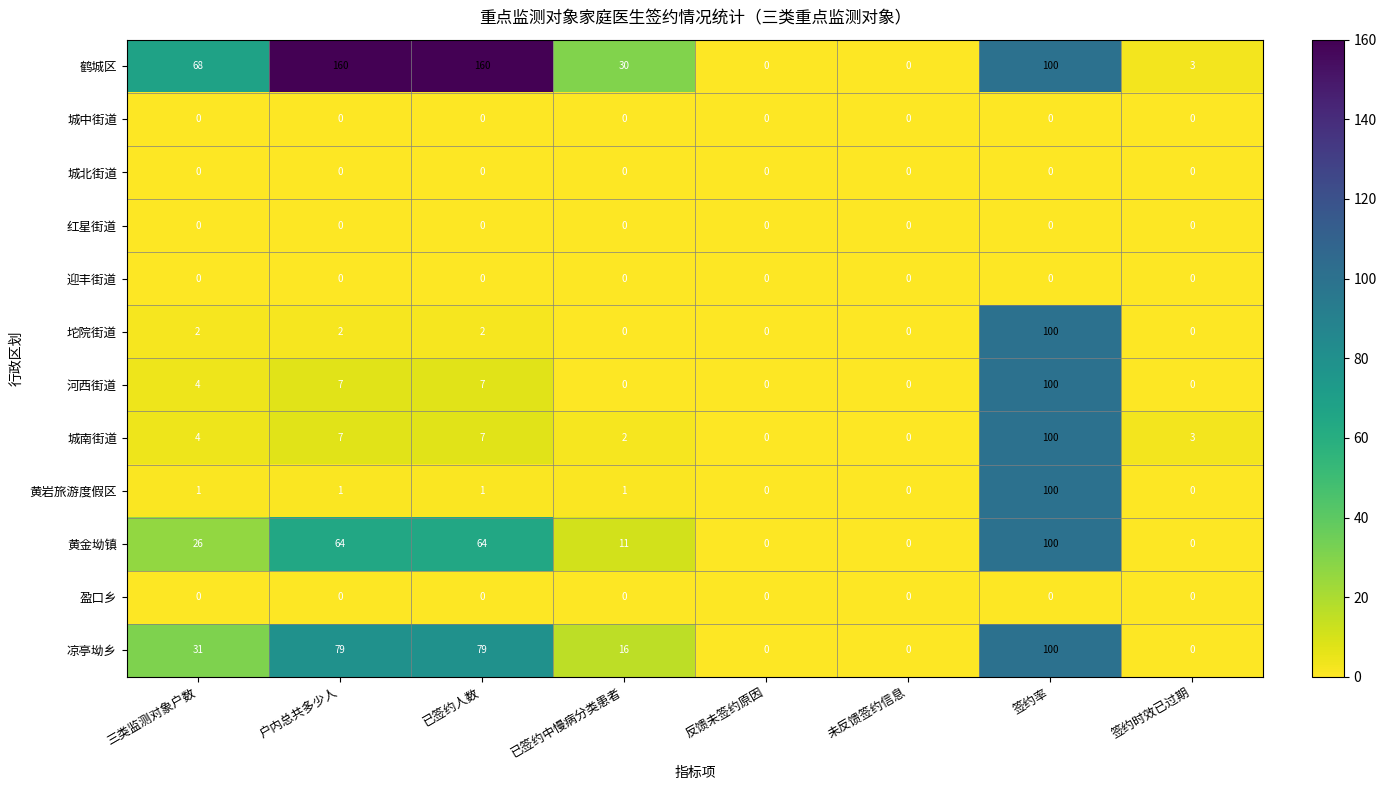

Which series changed the most between 户内总共多少人 and 已签约中慢病分类患者?

鹤城区